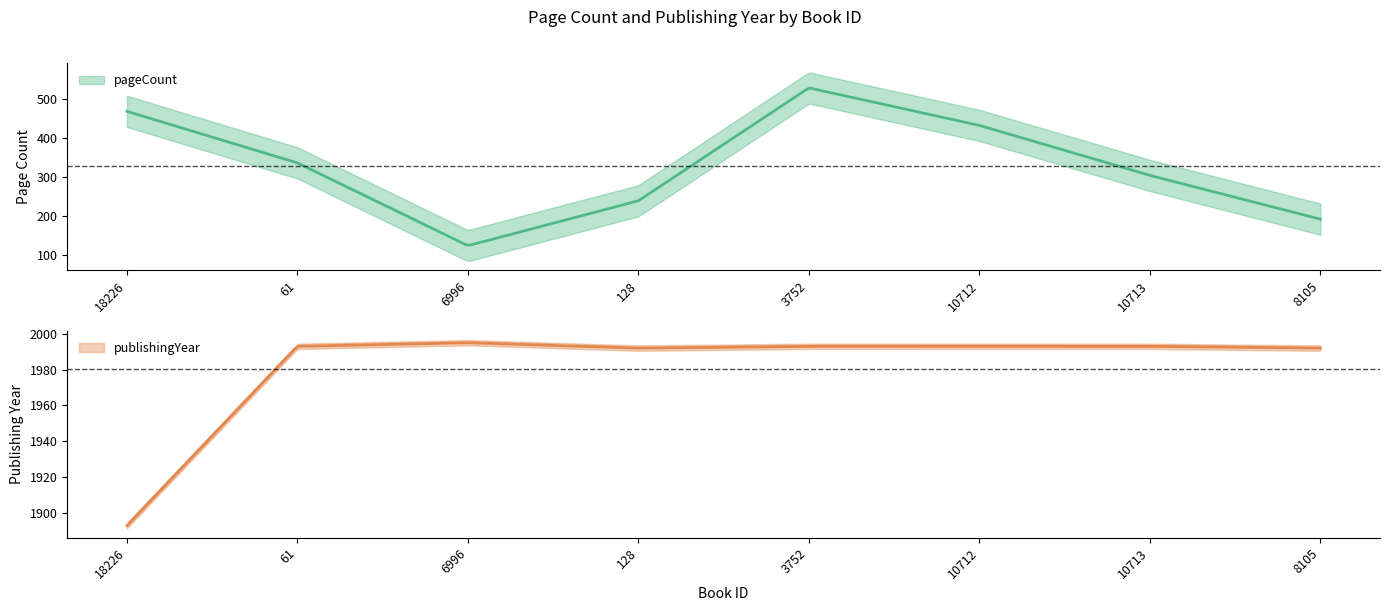

In pageCount, how many points are higher than both neighbors (excluding endpoints)?

1